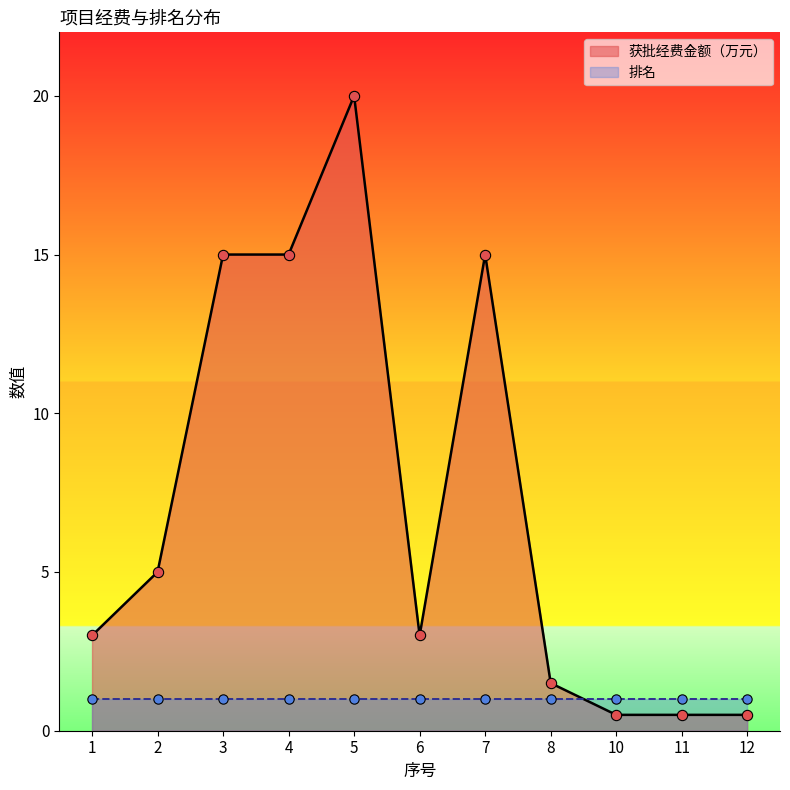

Between 11 and 6, which is larger?

6